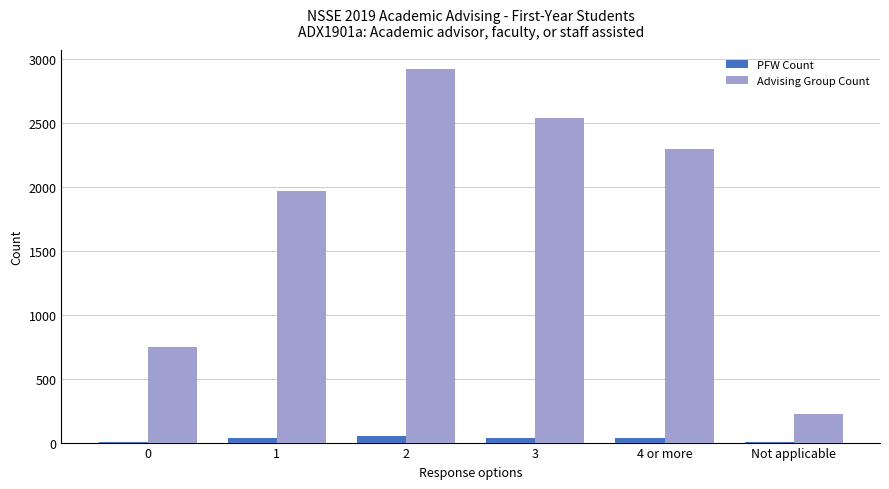

True or false: Advising Group Count has a value of 225 at Not applicable.

True